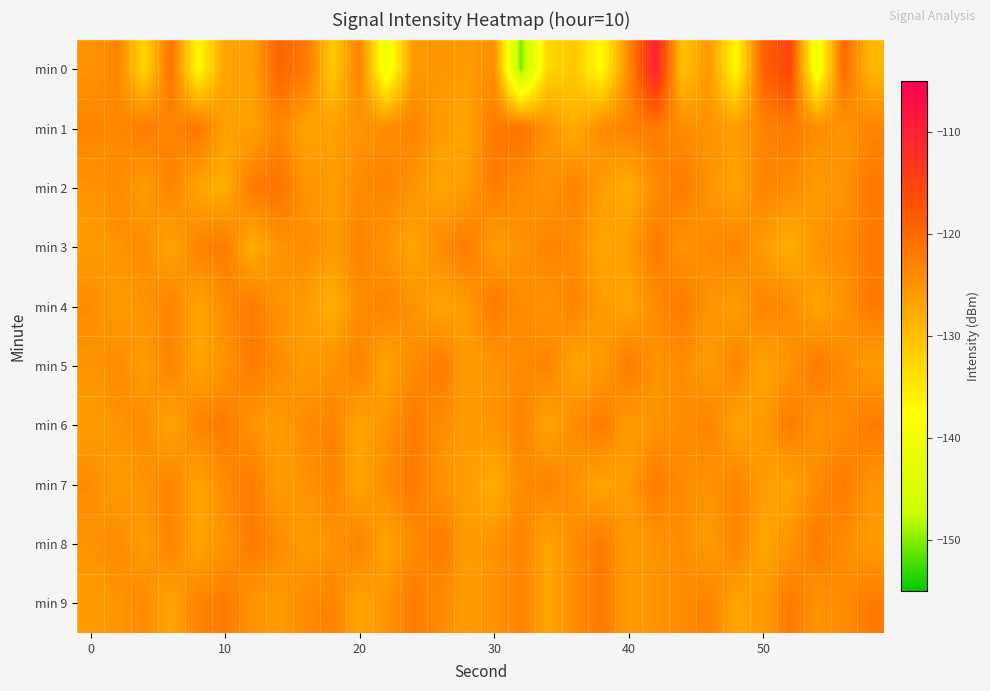

List the series in order of their peak value, highest first.

min 0, min 1, min 2, min 3, min 4, min 5, min 6, min 7, min 8, min 9